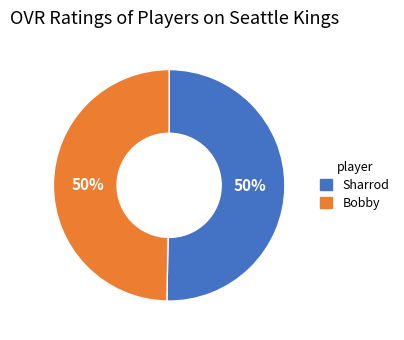

How many slices are in this pie chart?

2